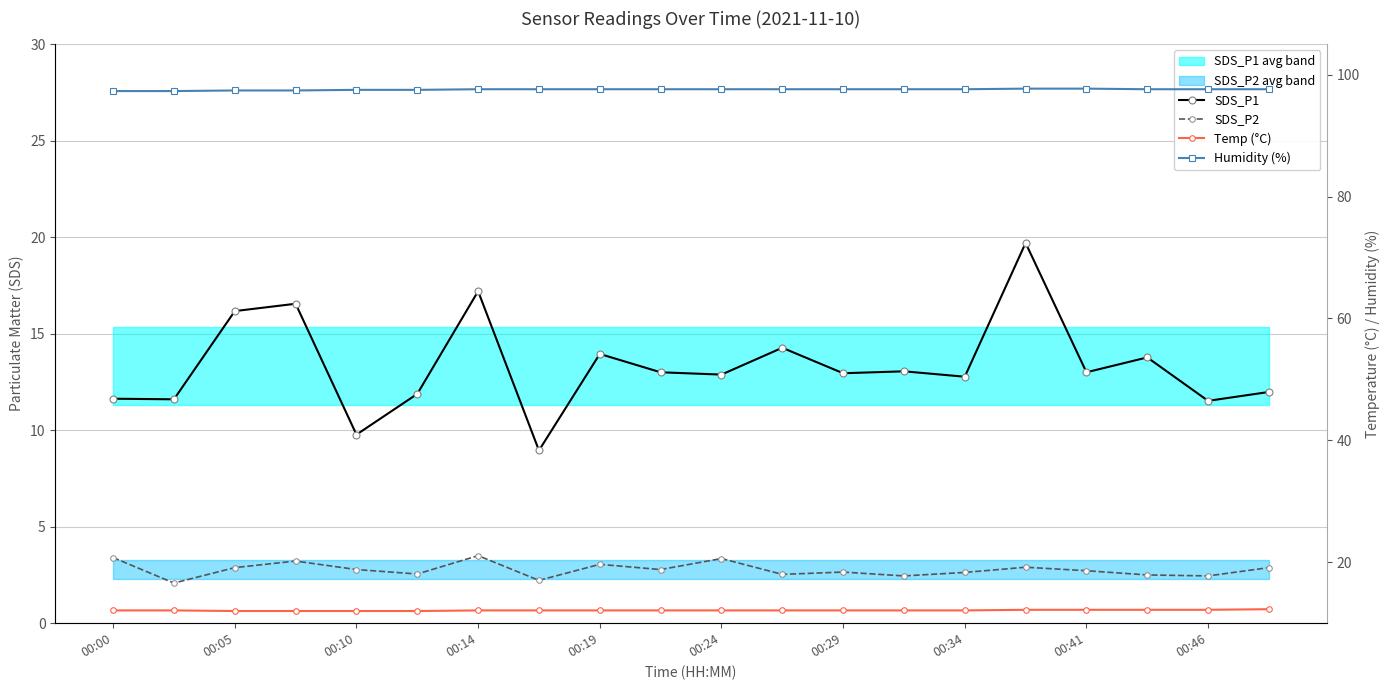

Between 00:46 and 13, which series saw the biggest shift?

SDS_P2